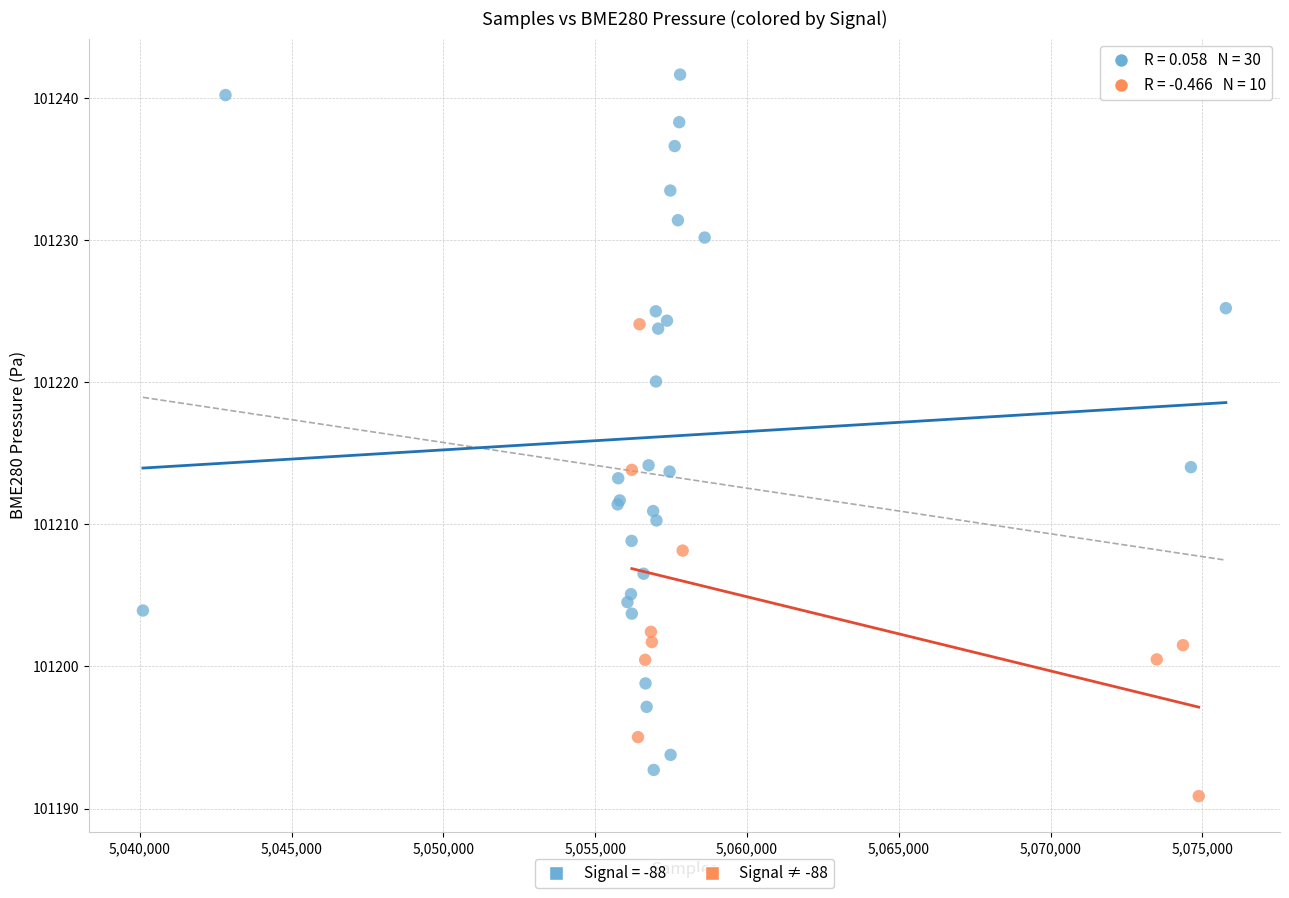

Which series has the widest spread of Y values?

Signal = -88